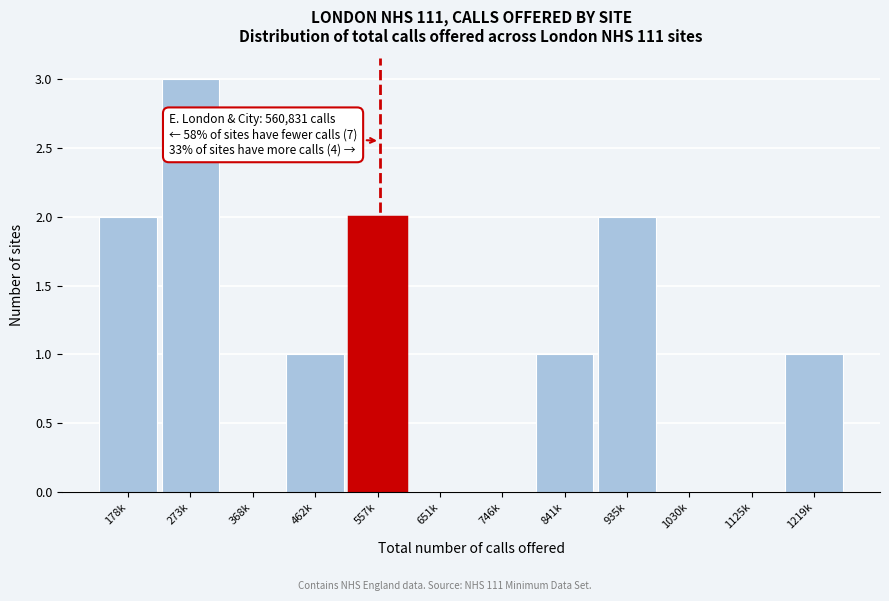

Reading left to right, transcribe all the data shown in this chart.

178k=2	273k=3	368k=0	462k=1	557k=2	651k=0	746k=0	841k=1	935k=2	1030k=0	1125k=0	1219k=1